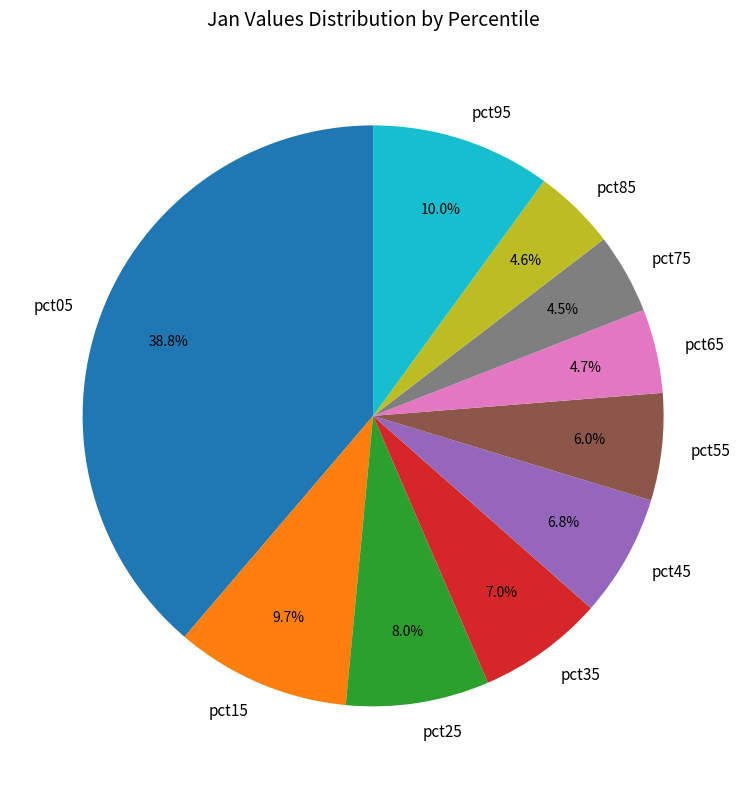

Which has a higher value, pct35 or pct65?

pct35